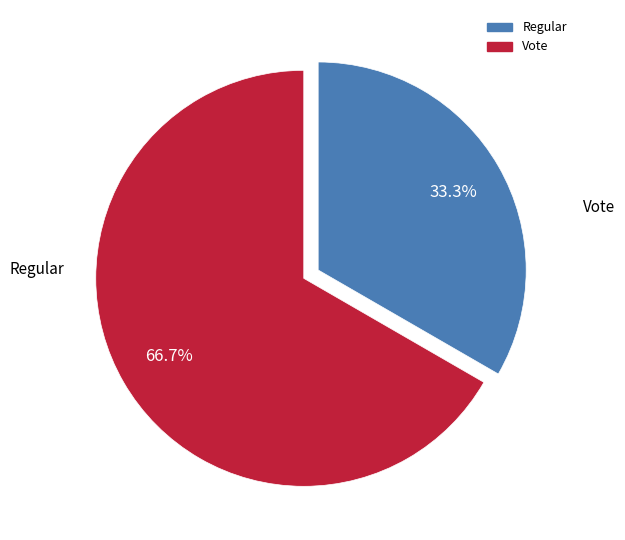

To the nearest percent, what is the difference between the largest and smallest slice percentages?

33%